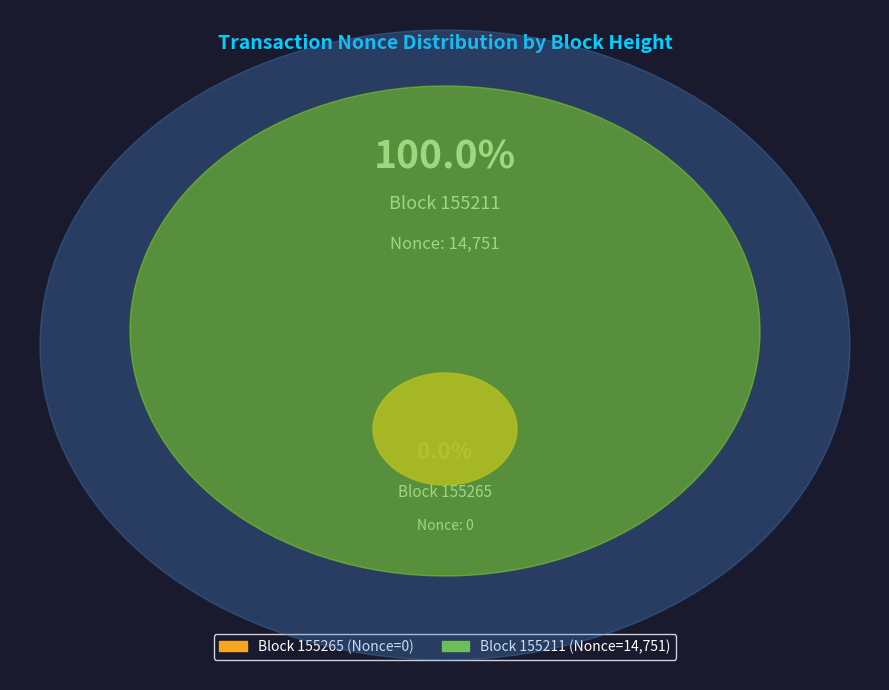

What percentage is NOT represented by 155265?

100.0%